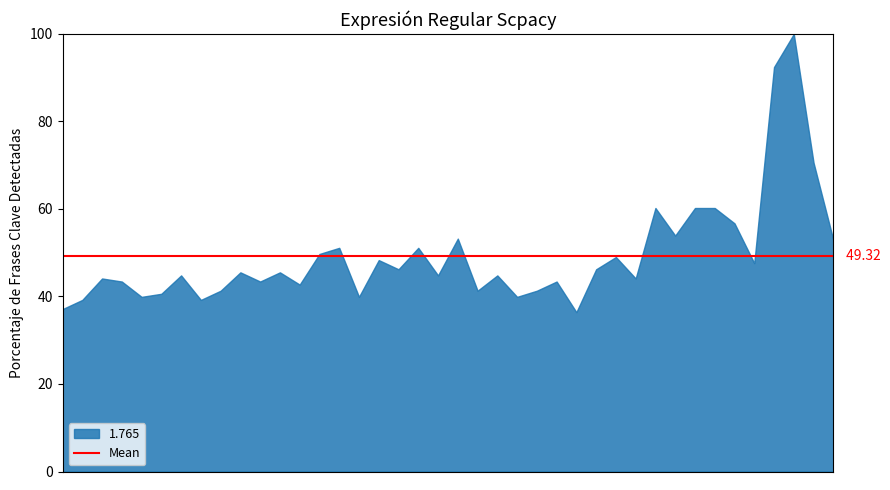

What is the difference between the maximum and minimum values?

63.6